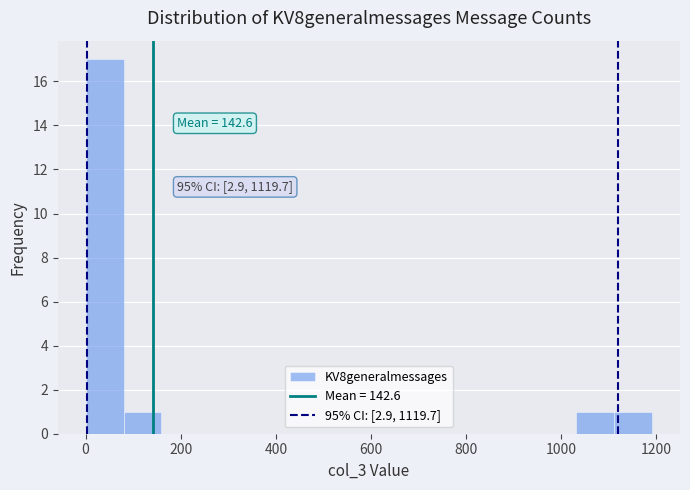

Around what value on the x-axis is the tallest bar? Give the approximate position of its centre, as read against the axis.

40